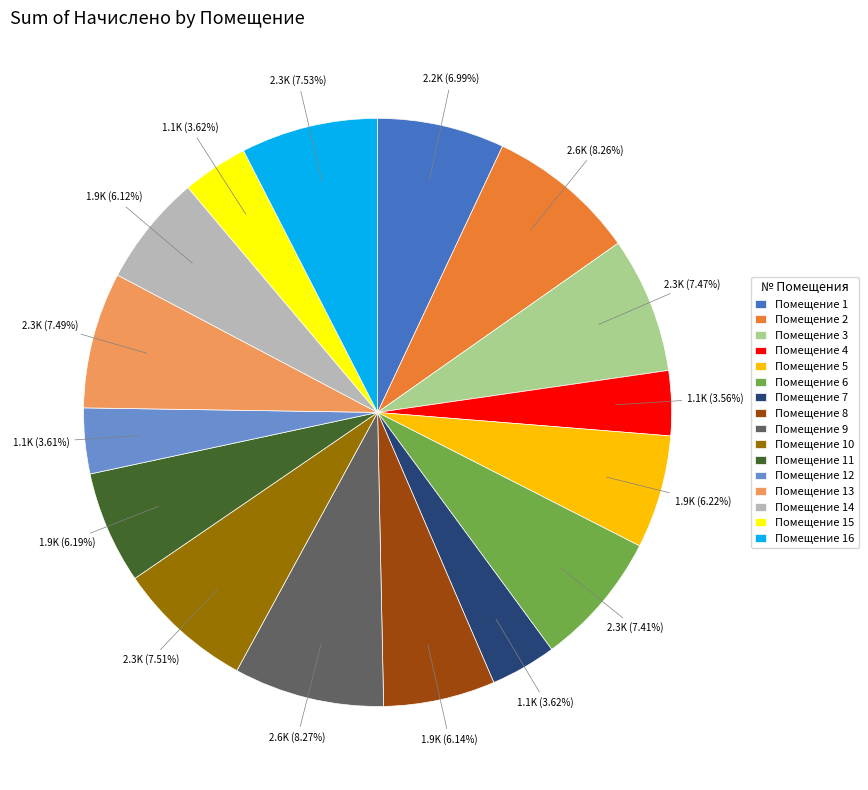

Combined, do Помещение 4 and Помещение 5 account for over 50%?

No